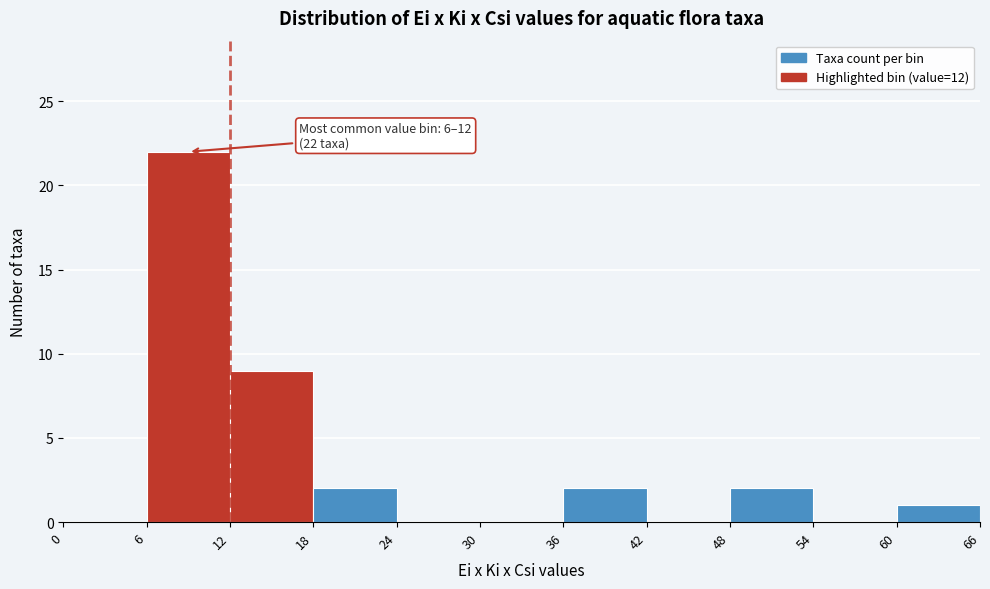

Which range on the x-axis has the tallest bar?

6 to 12